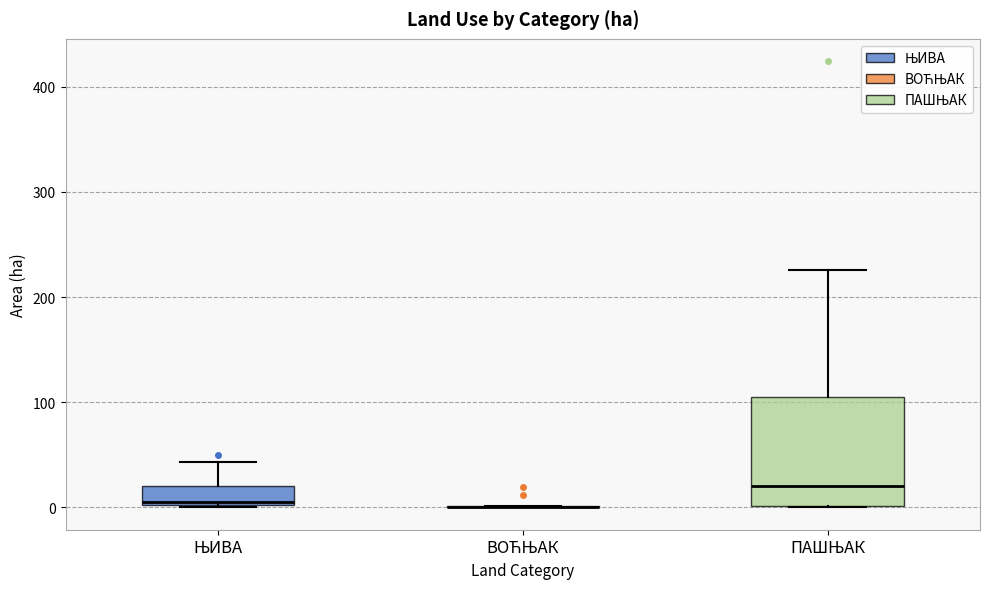

Reading left to right, transcribe this box plot: for each box, give where its median line is, the range the box spans, and where its two whiskers end, as read against the y-axis. The values are not printed on the chart, so give them approximately, as read against the axis.

ЊИВА: median 0, box 0 to 20, whiskers 0 to 40
ВОЋЊАК: box collapsed to a line at 0, whiskers 0 to 0
ПАШЊАК: median 20, box 0 to 110, whiskers 0 to 230